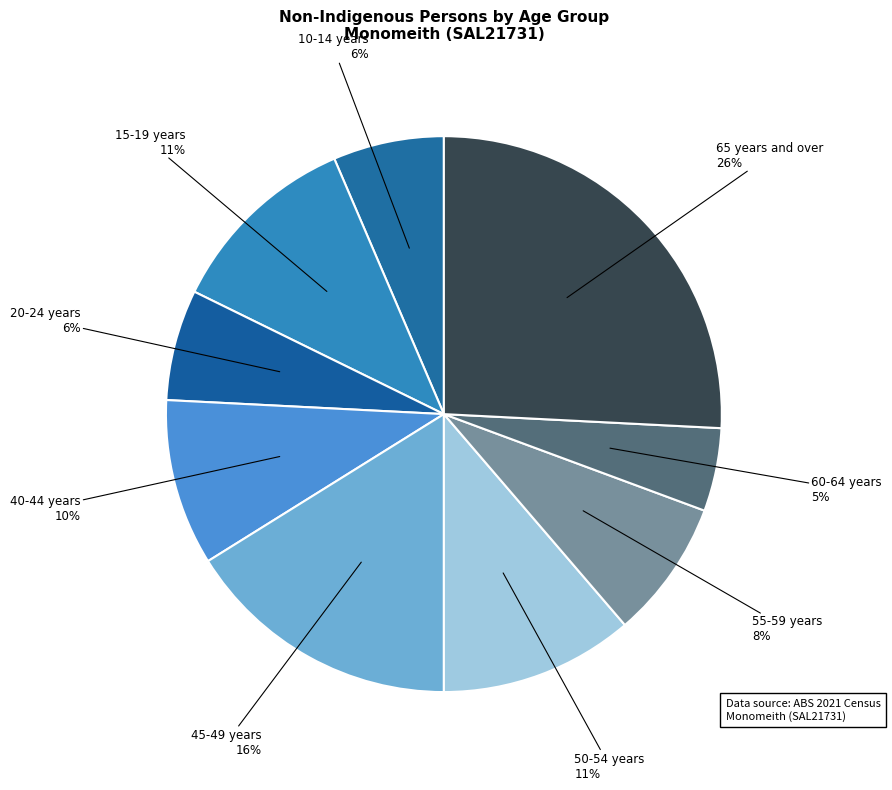

Is the sum of 15-19 years and 60-64 years greater than half?

No